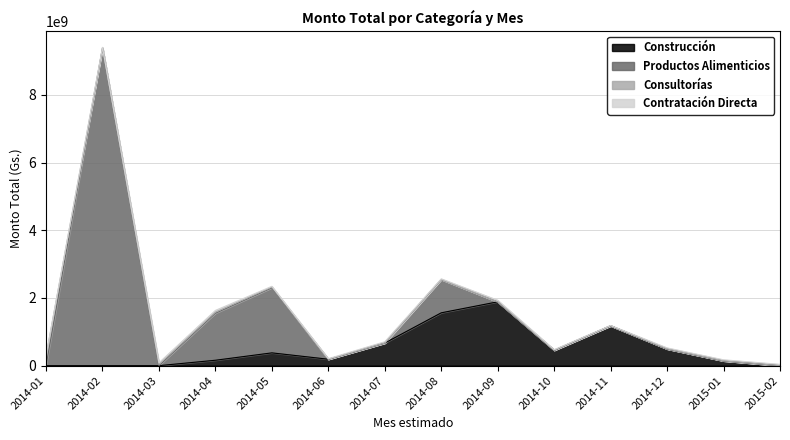

What are all the series names shown in the legend?

Construcción, Productos Alimenticios, Consultorías, Contratación Directa